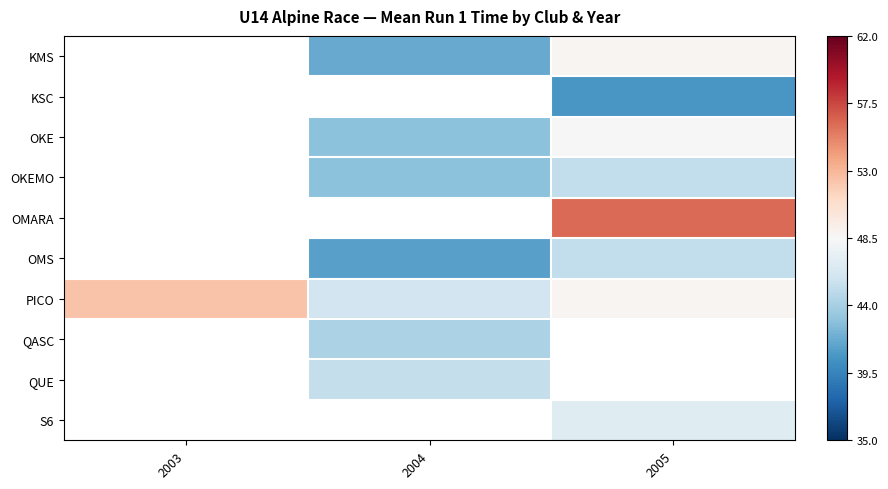

What is the smallest value displayed?

40.7